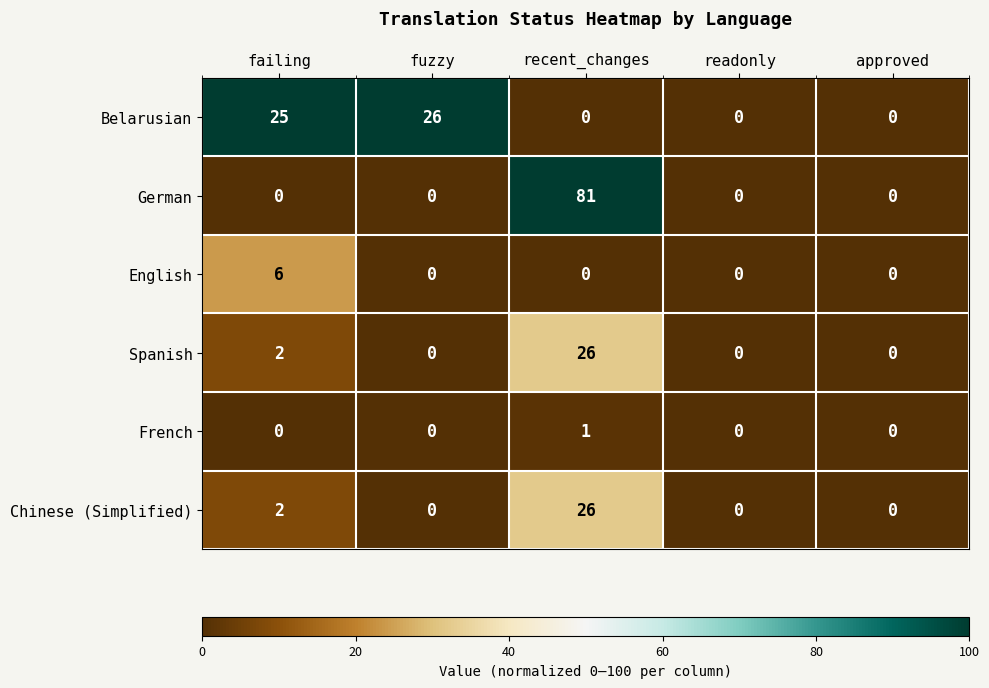

Is it true that English equals 6 at failing?

True